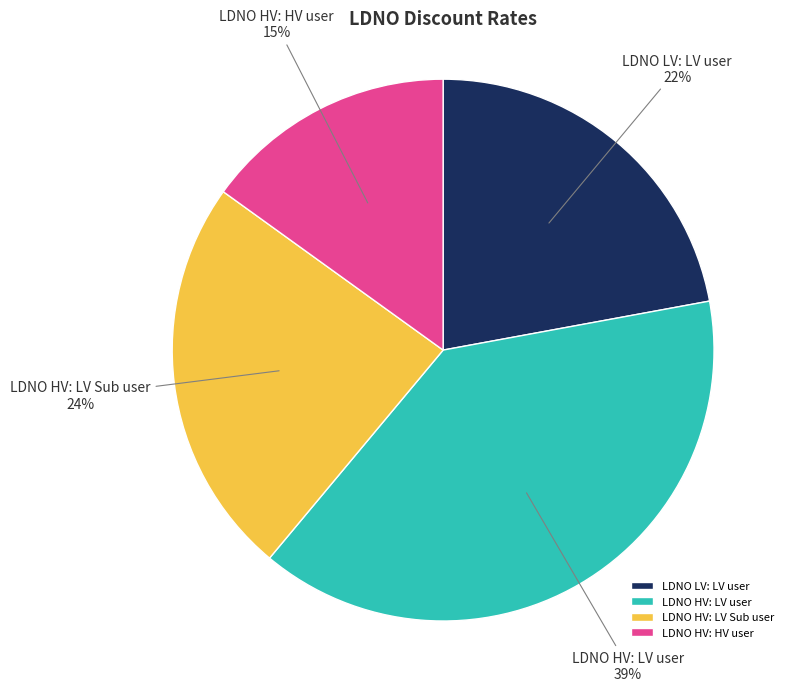

What is the smallest slice in the pie chart?

LDNO HV: HV user